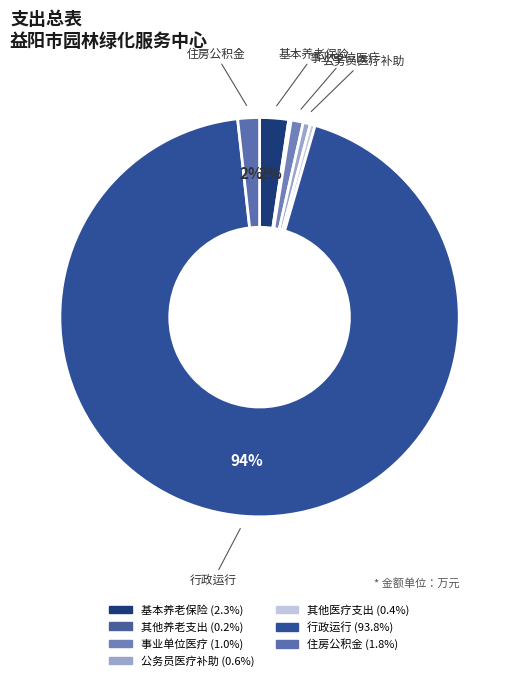

Rank the categories by value from lowest to highest.

其他行政事业单位养老支出, 其他行政事业单位医疗支出, 公务员医疗补助, 事业单位医疗, 住房公积金, 机关事业单位基本养老保险缴费支出, 行政运行